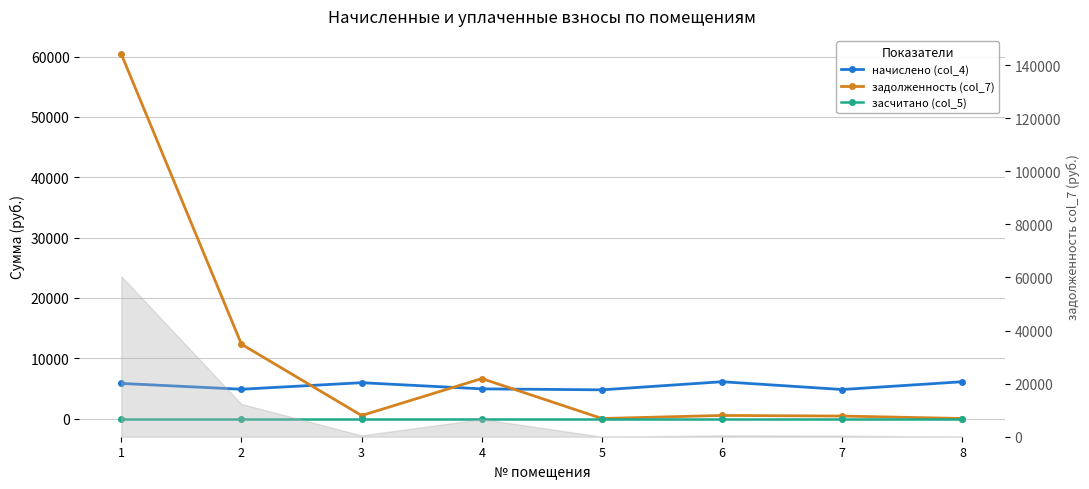

True or false: задолженность (col_7) and засчитано (col_5) cross at least once.

False